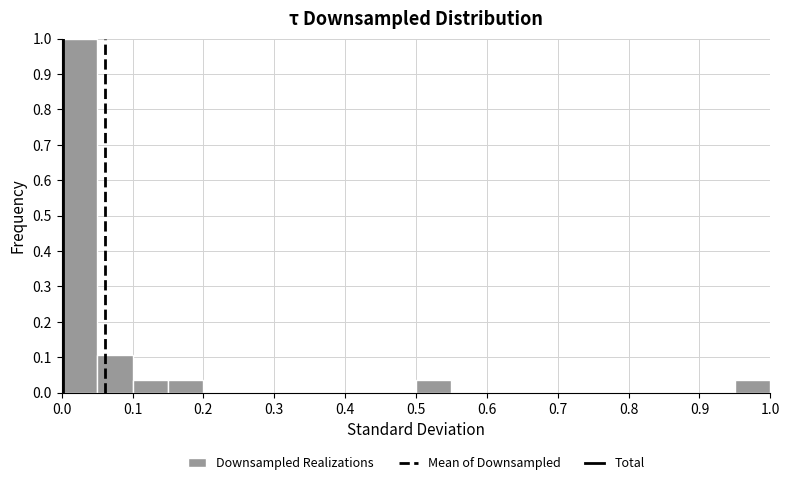

How tall is the bar that spans 0.05 to 0.10 on the x-axis? The values are not printed on the chart, so give them approximately, as read against the axis.

0.11